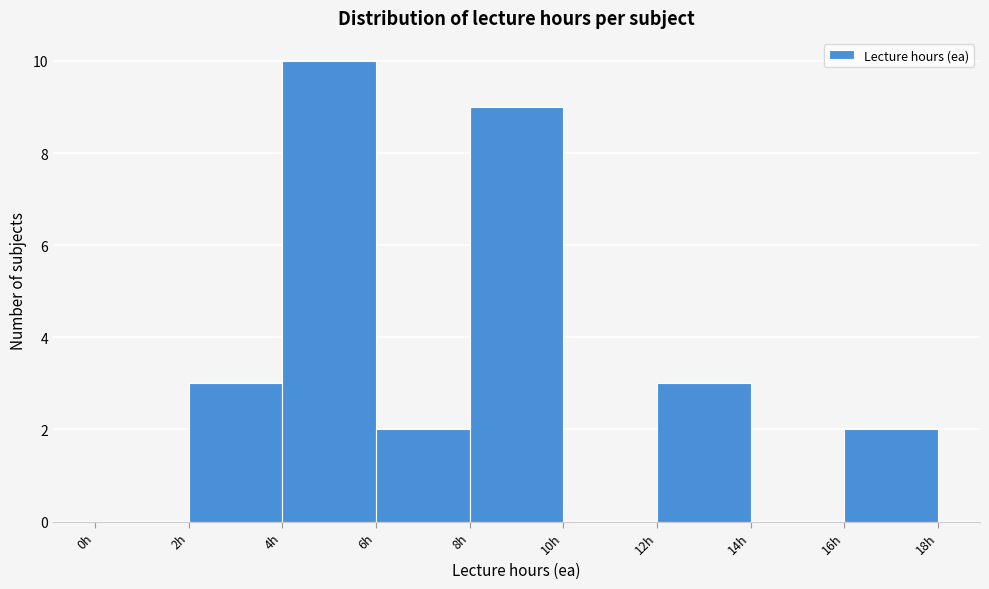

How tall is the bar that spans 4 to 6 on the x-axis? The values are not printed on the chart, so give them approximately, as read against the axis.

10